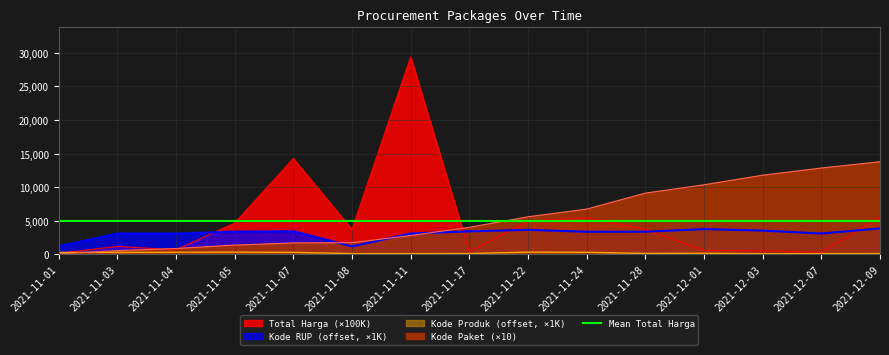

Rank the series by their maximum value, from highest to lowest.

Total Harga, Kode Paket, Kode RUP, Kode Produk